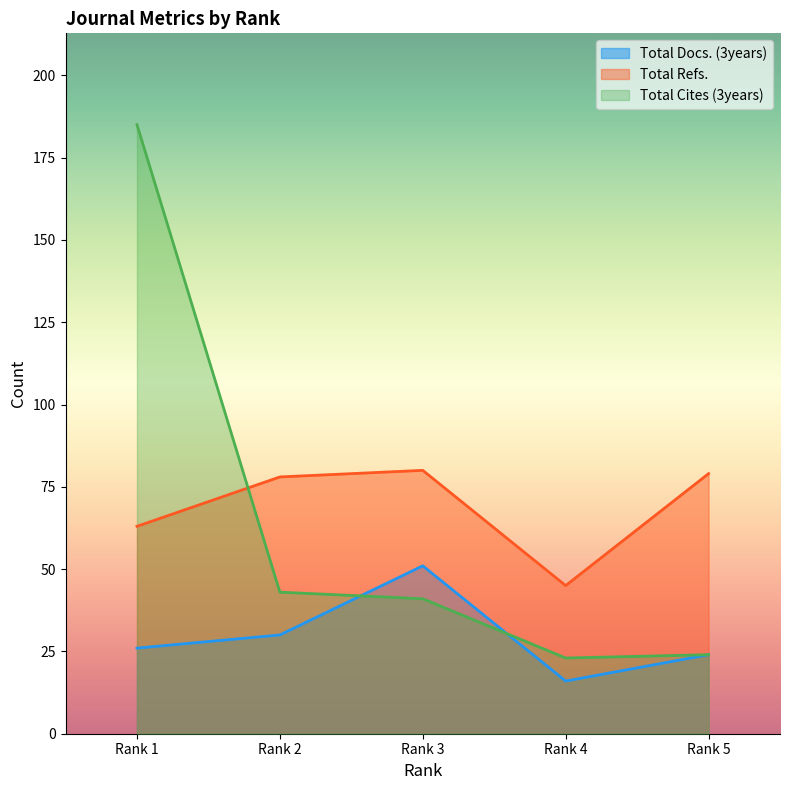

Does the chart have visible grid lines?

No